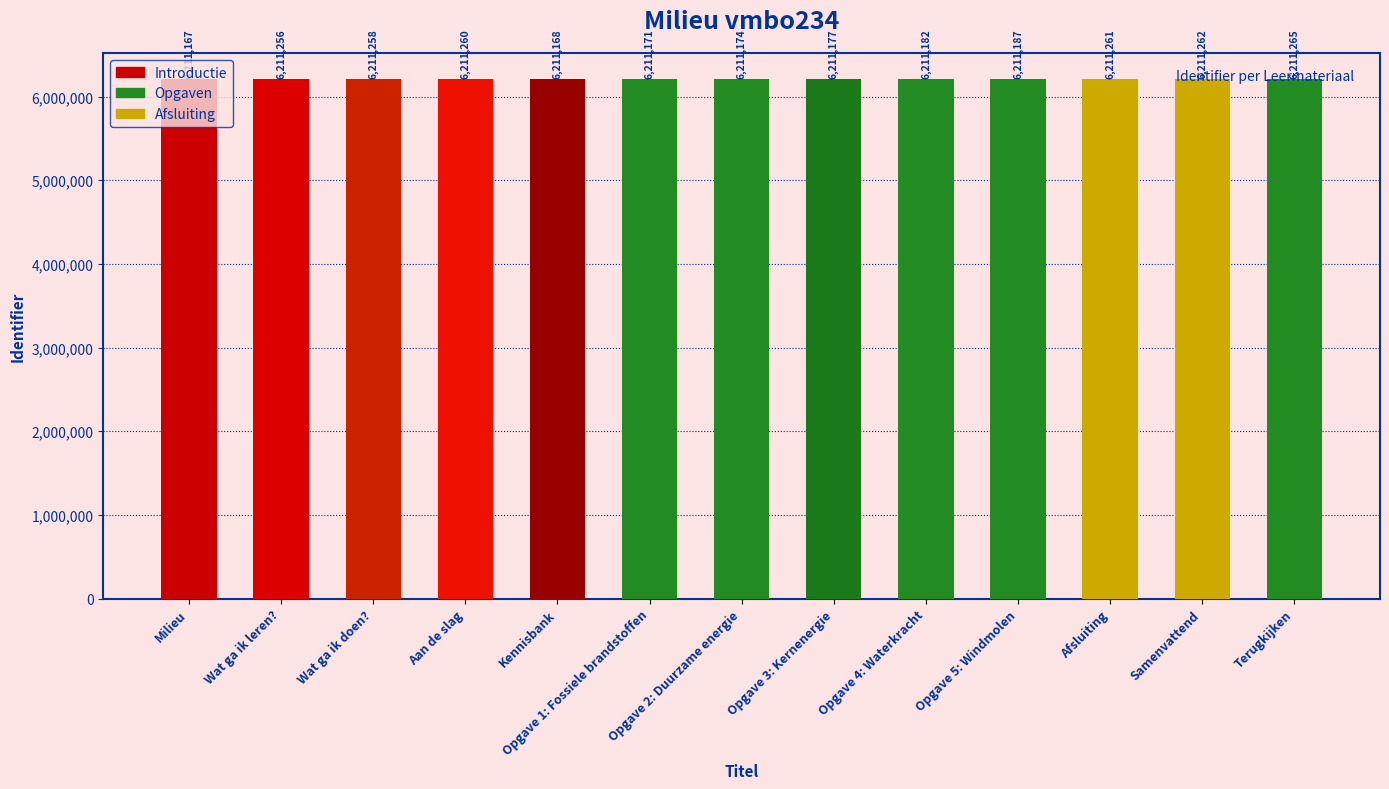

What is the difference between the maximum and minimum values?

98